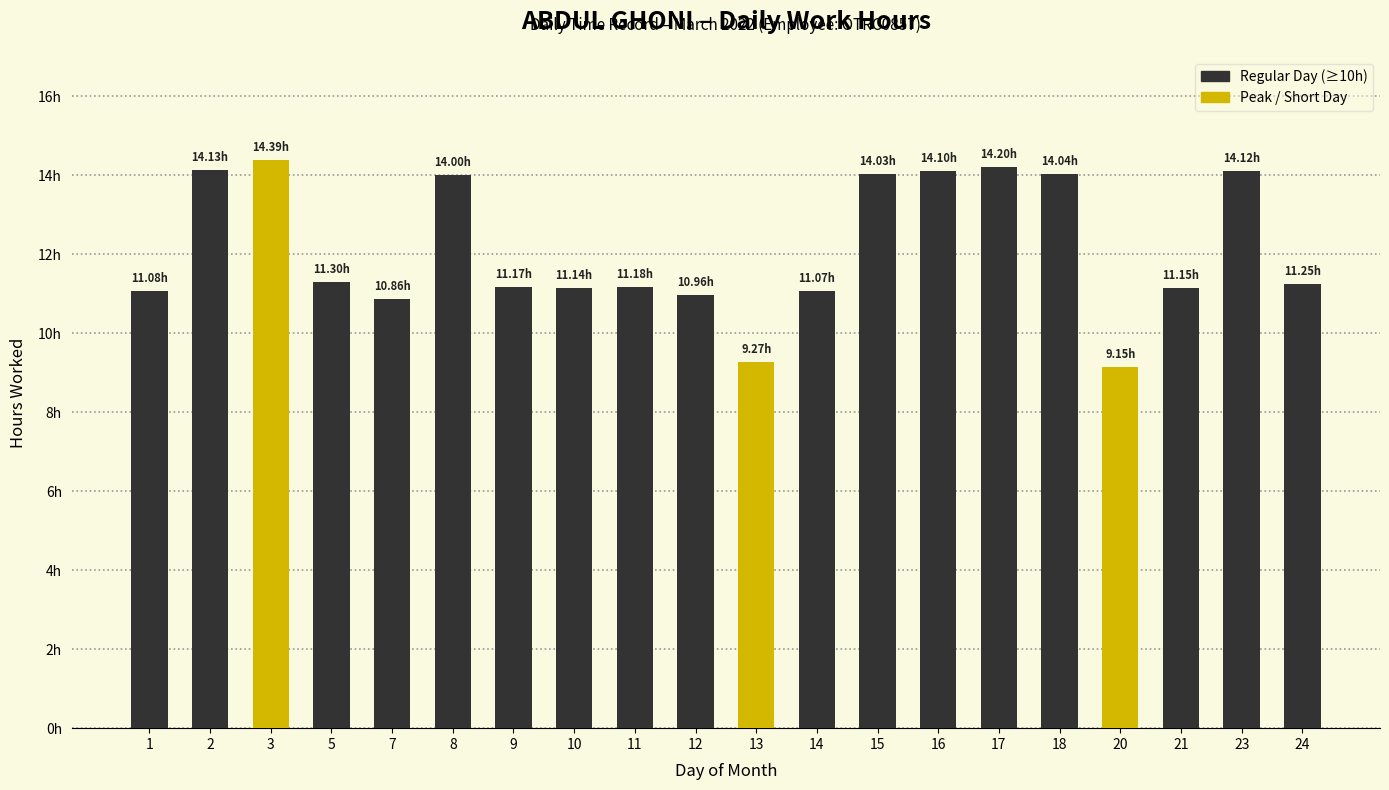

Reading left to right, what are all the values shown in this chart?

11.1	14.1	14.4	11.3	10.9	14.0	11.2	11.1	11.2	11.0	9.3	11.1	14.0	14.1	14.2	14.0	9.2	11.2	14.1	11.2